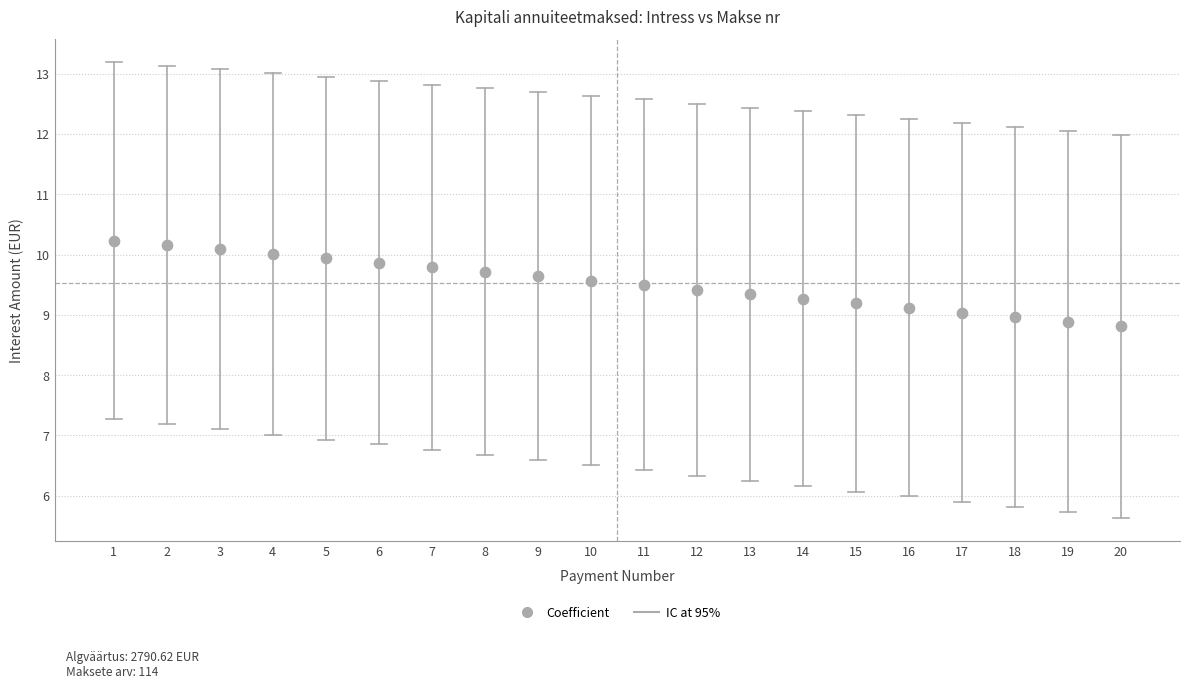

What is the range of Y values (max minus min)?

1.4